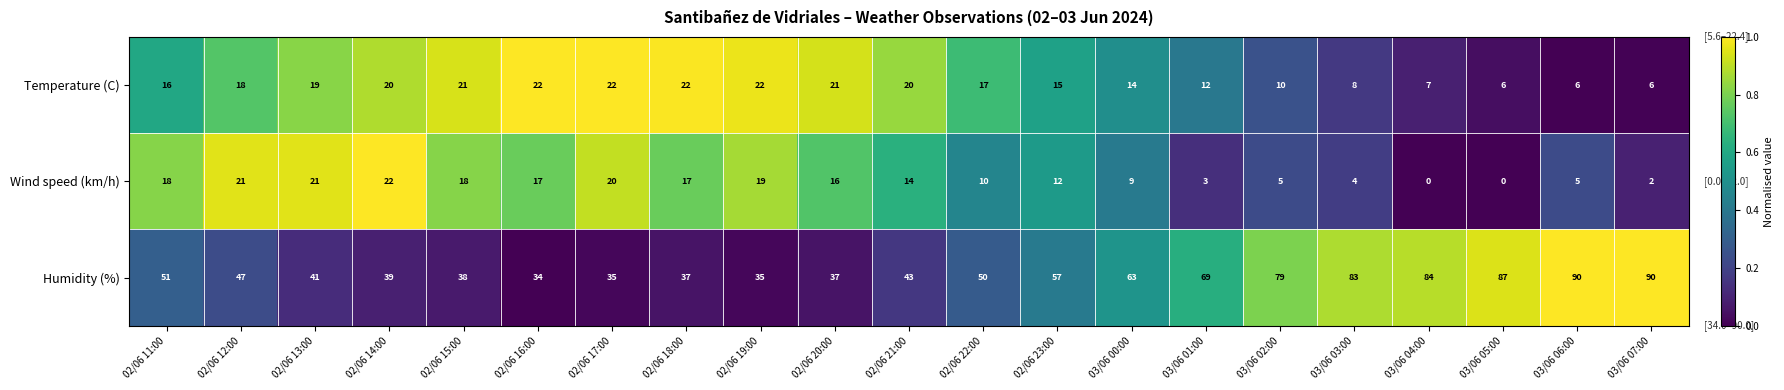

What is the sum of all Temperature (C) values?

324